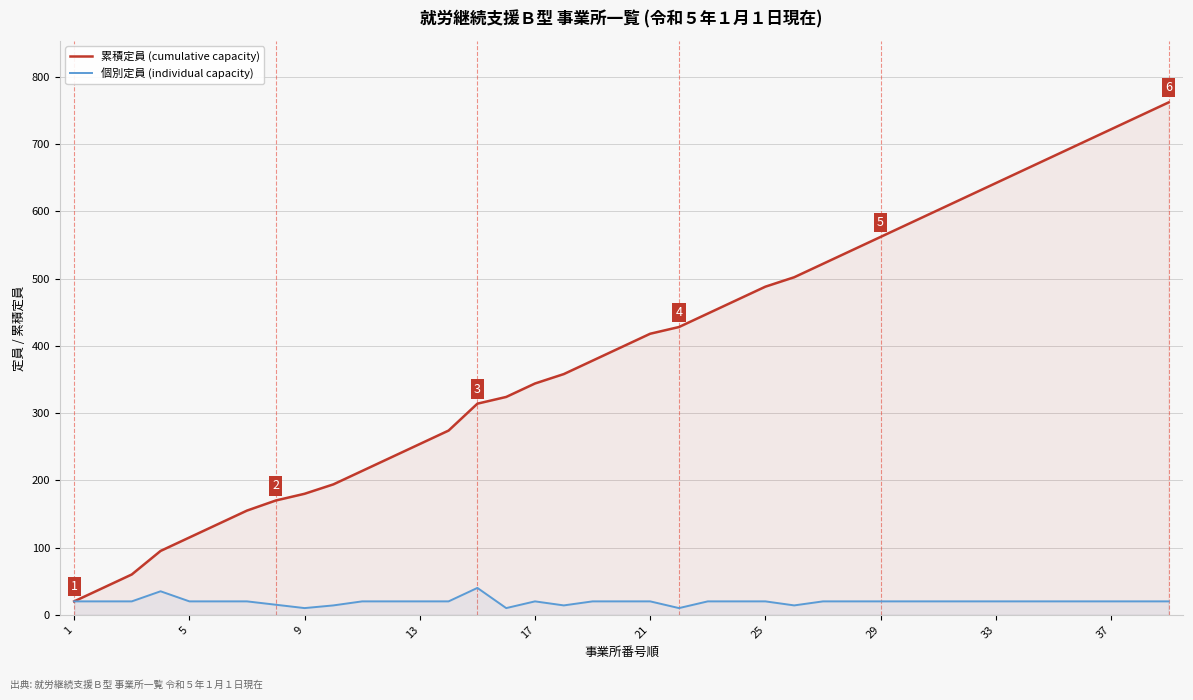

How many data points in 個別定員 (individual capacity) are above 20?

2